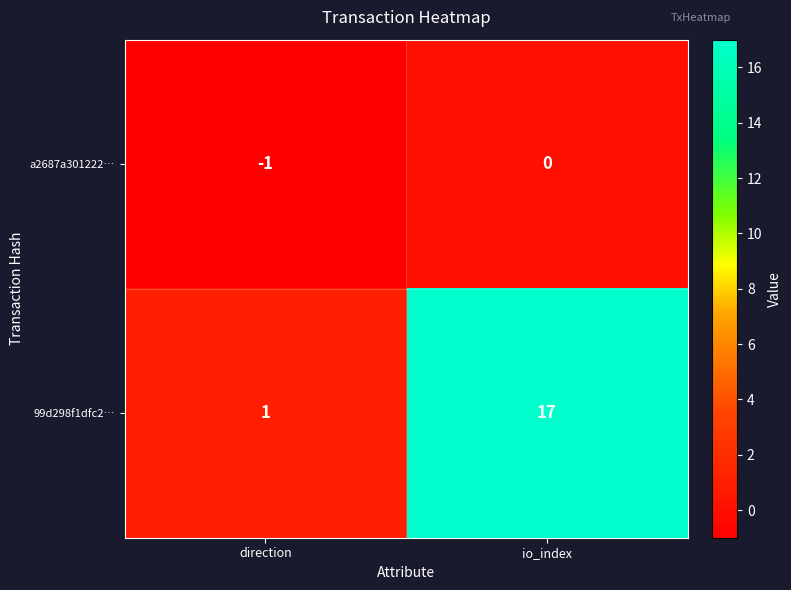

Which series has the largest total across all categories?

99d298f1dfc2…